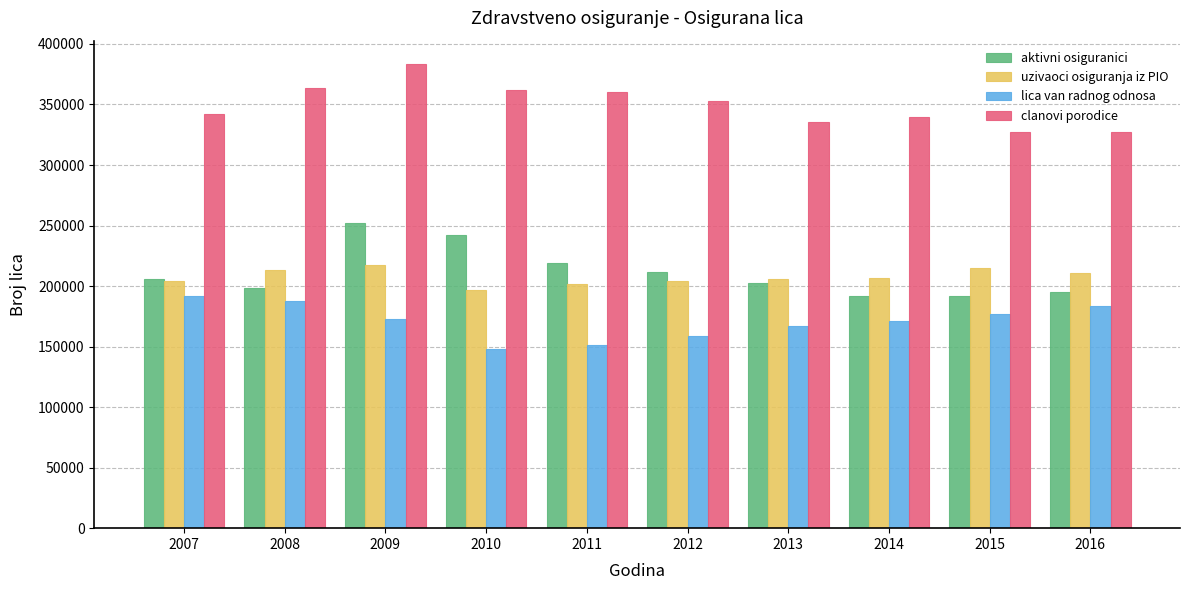

What is the total value across all series at 2009?

1025518